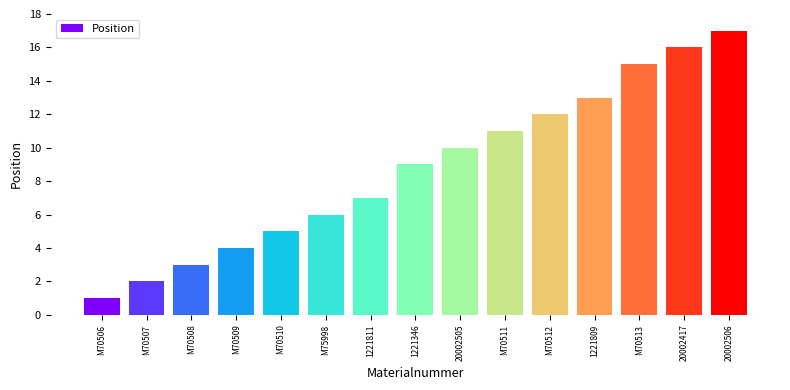

Read the value at M70512.

12